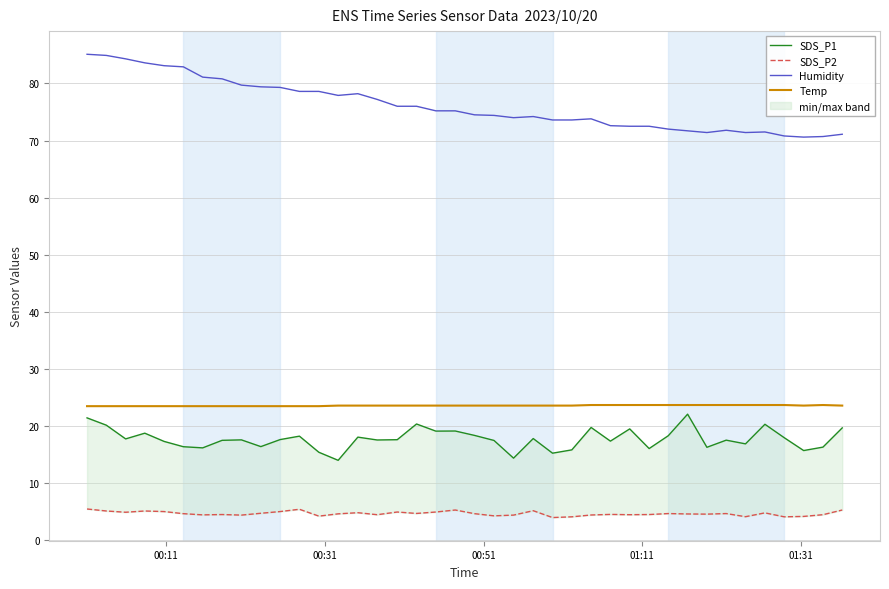

True or false: Humidity and Temp intersect in this chart.

False